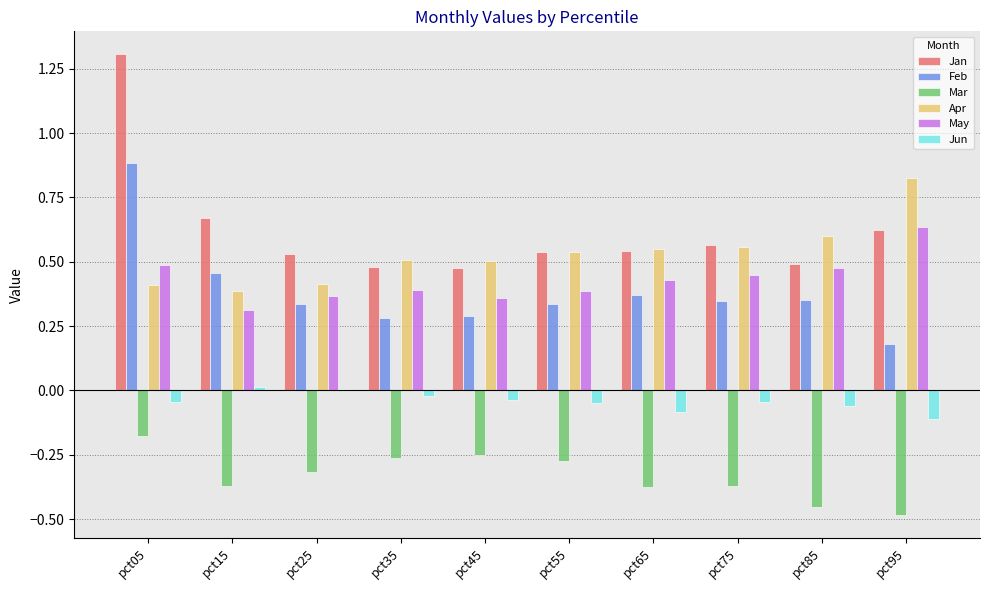

What is the greatest value displayed?

1.3